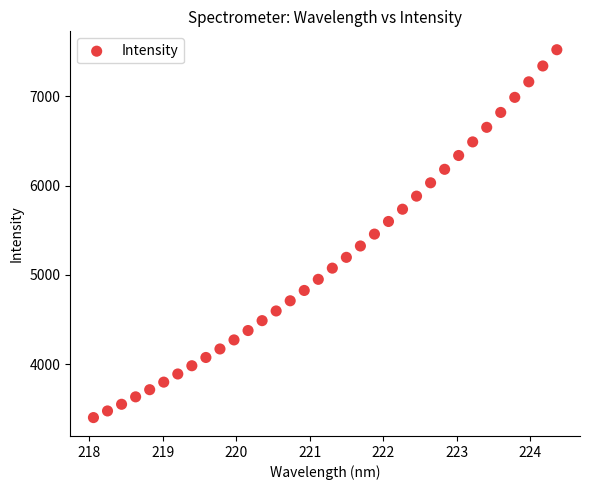

What is the range of Y values (max minus min)?

4115.9